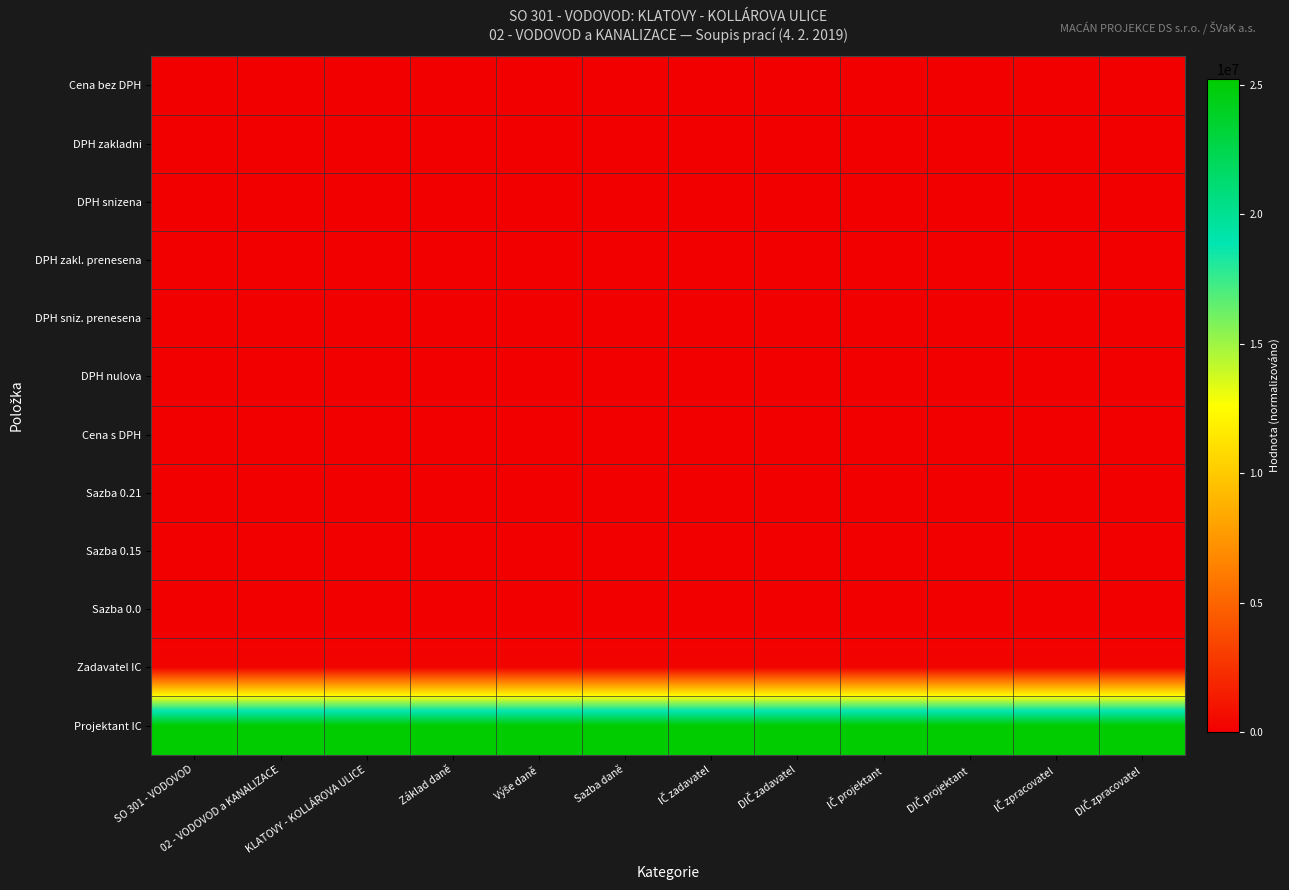

What is the greatest value displayed?

25232101.0